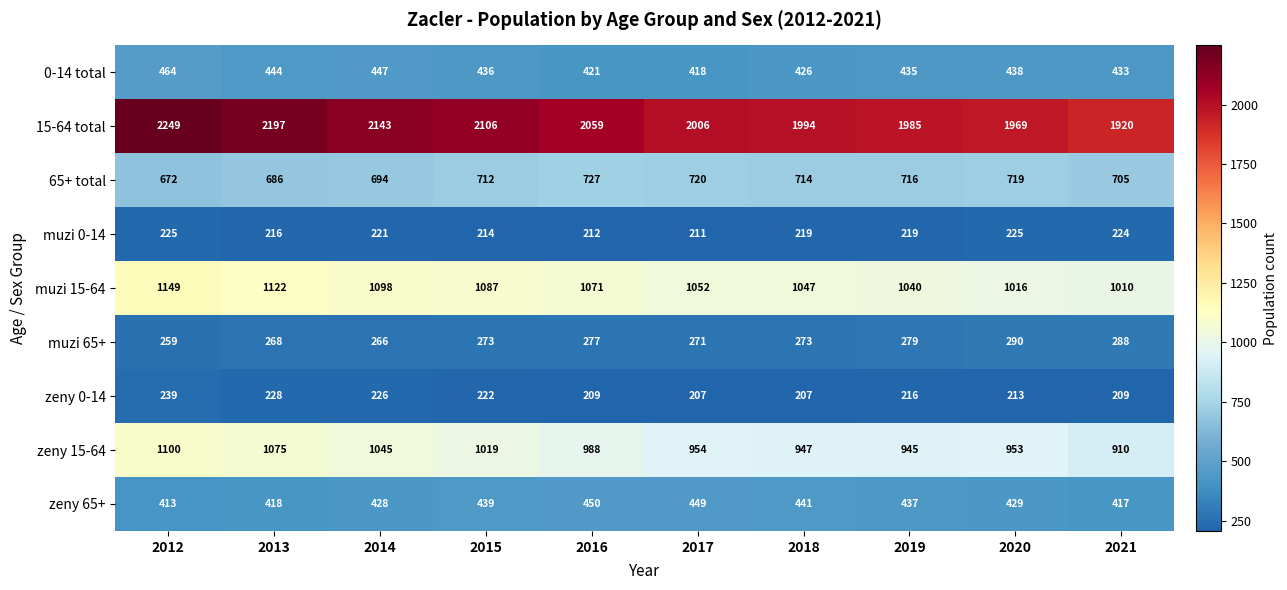

How many values in the muzi 65+ series are below 273?

4